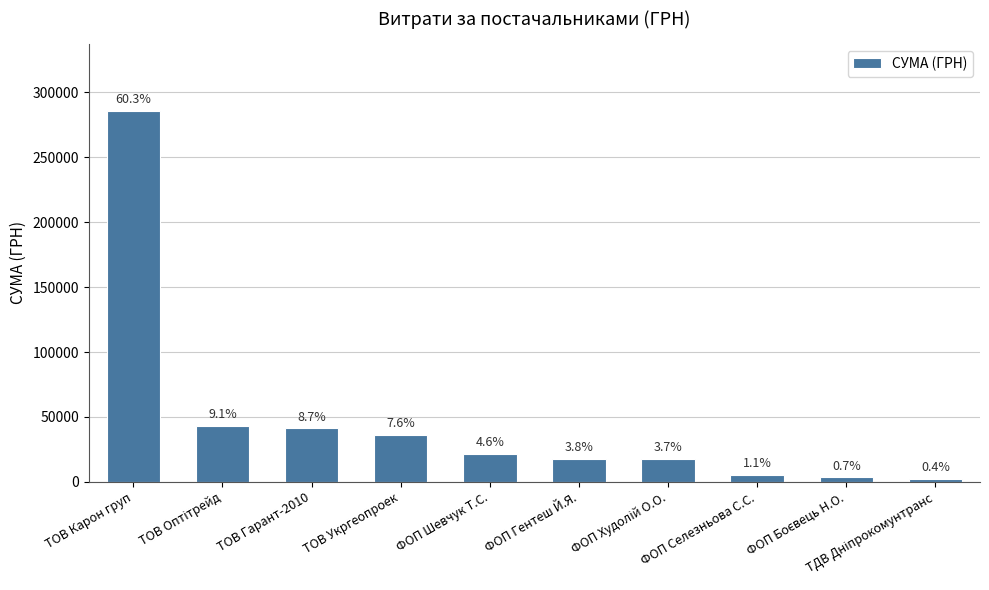

How many bars are there in total?

10